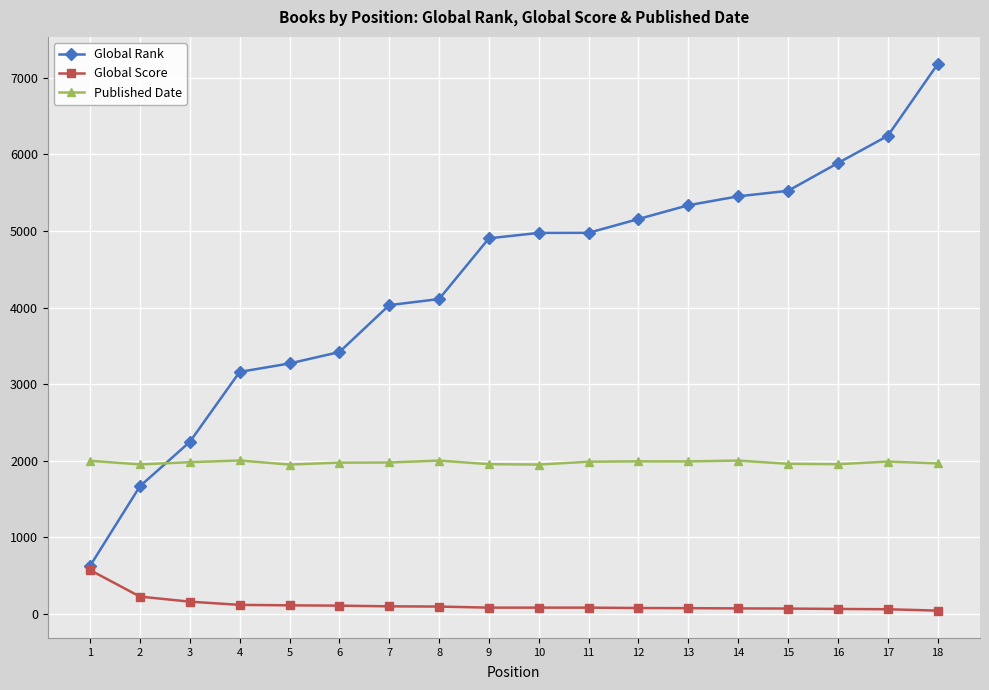

What is the average value of the Published Date series?

1978